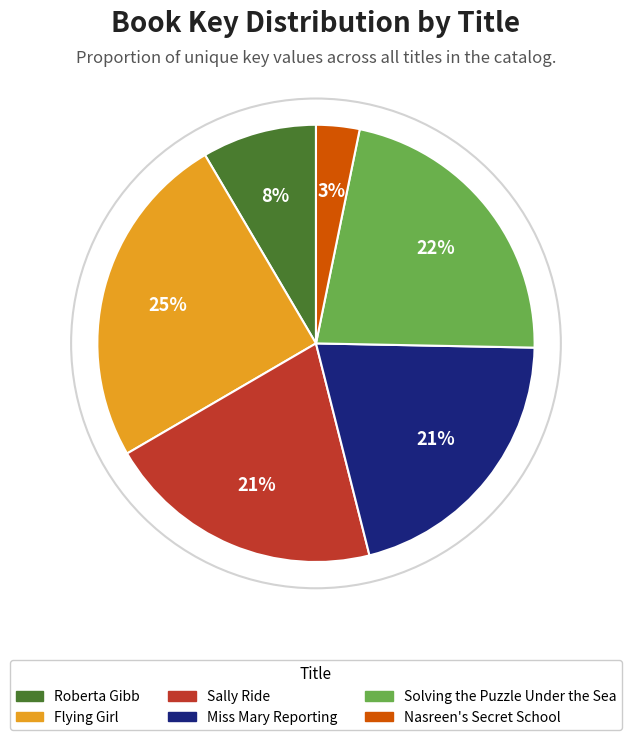

Count the number of slices in the pie.

6